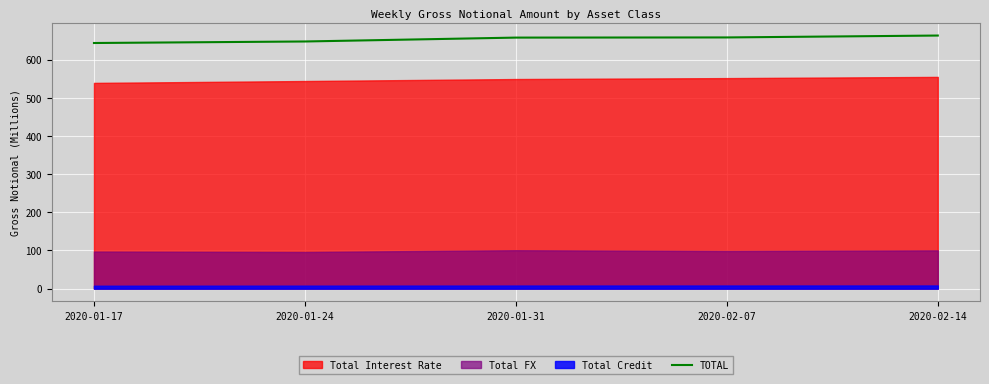

List the labels in order of value, largest first.

2020-02-14, 2020-02-07, 2020-01-31, 2020-01-24, 2020-01-17